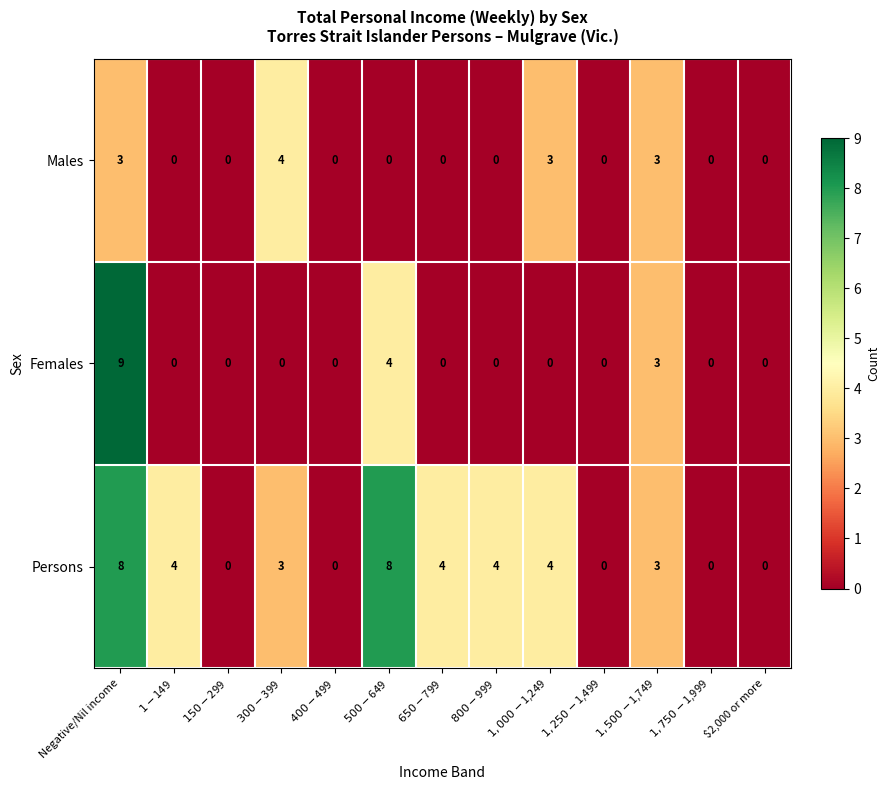

Which series has the widest spread of values?

Females